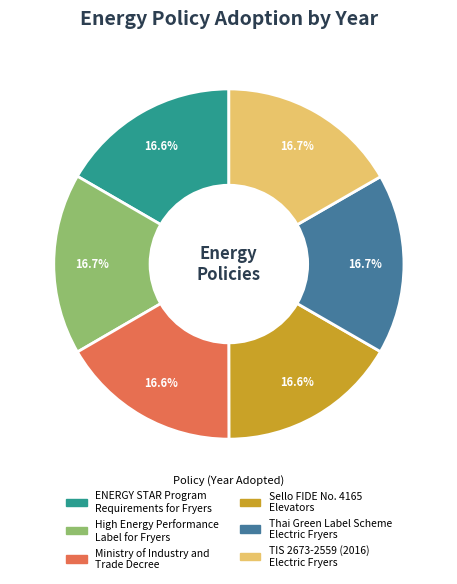

What is the ratio of the value at TIS 2673-2559 (2016) Electric Fryers to the value at Sello FIDE No. 4165 Elevators?

1.0